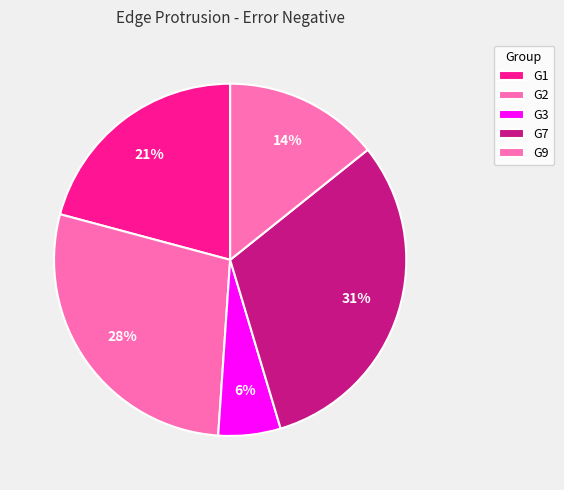

Combined, what portion of the pie is G7 and G3?

36.8%